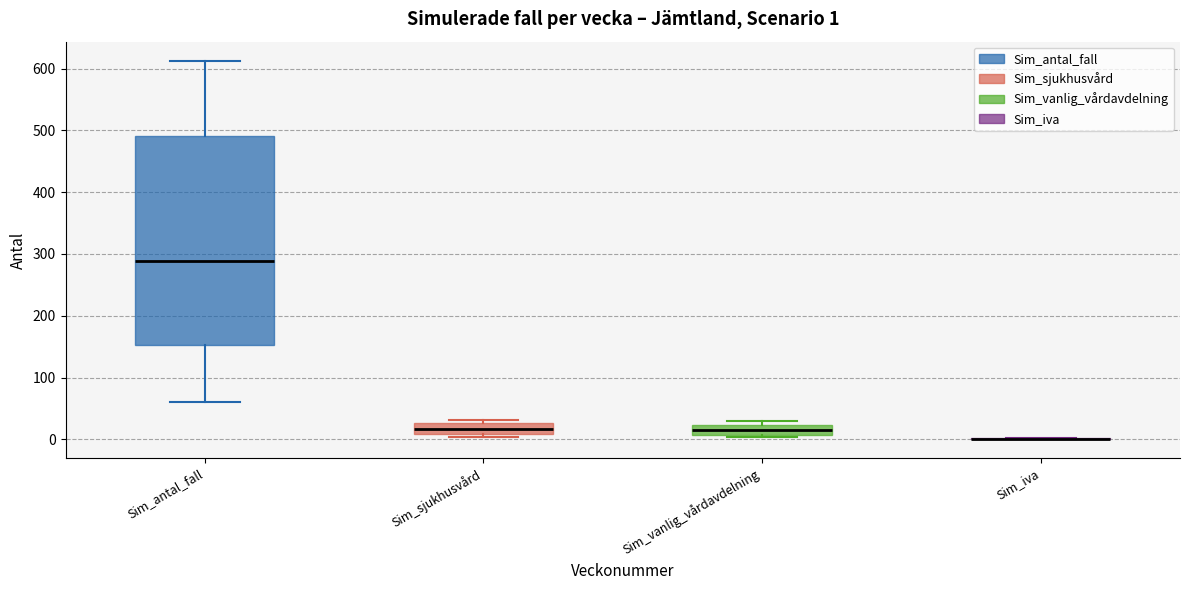

Which box is the tallest, from its lower edge to its upper edge?

Sim_antal_fall